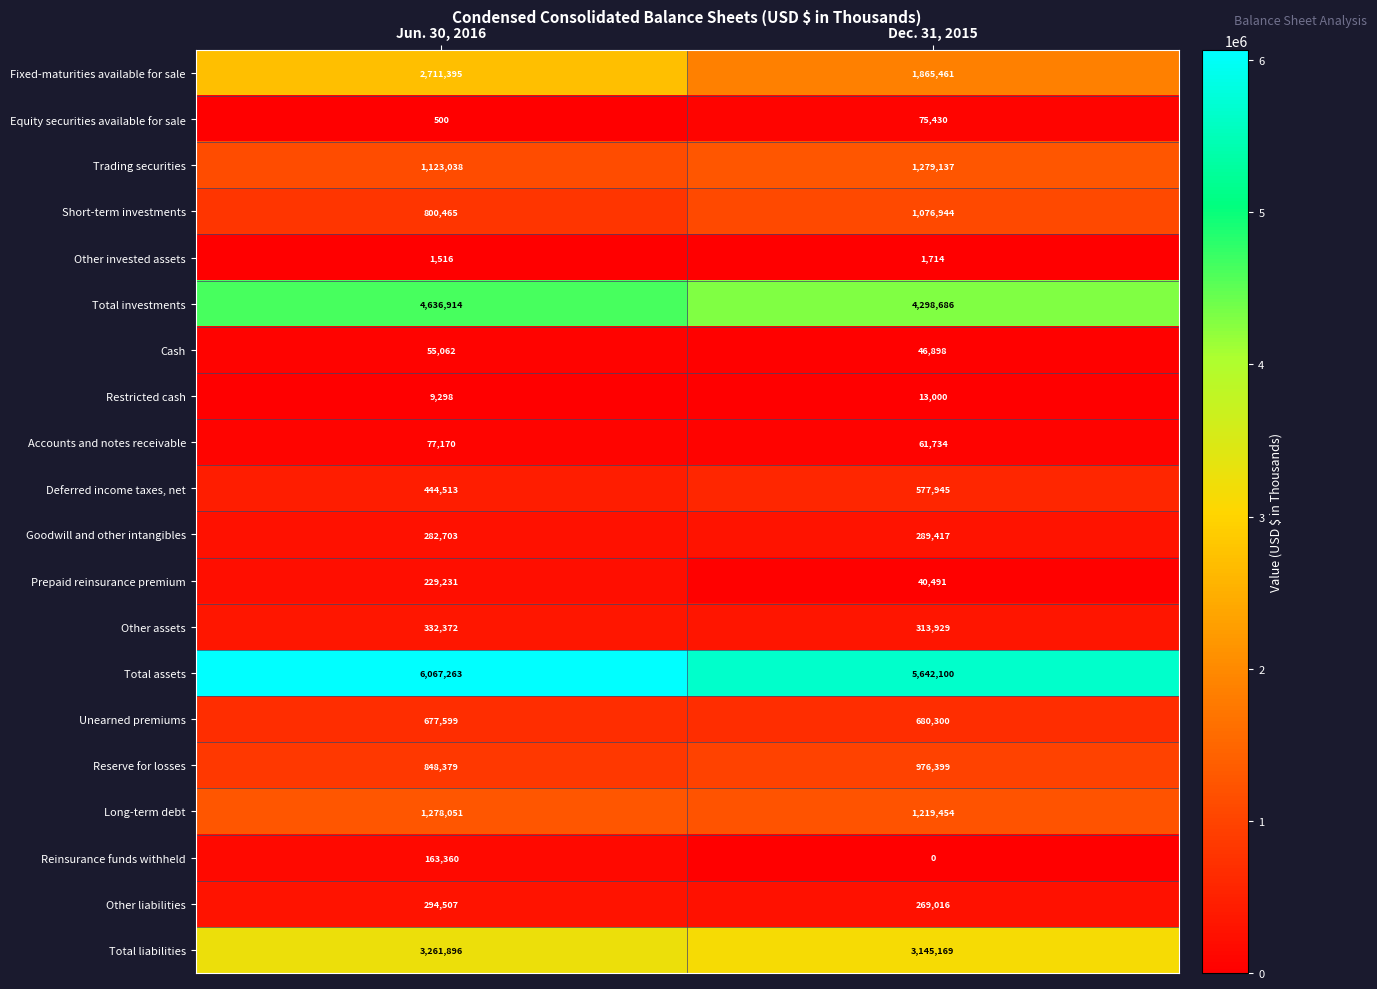

The value of Other assets at Jun. 30, 2016 is 332372. True or false?

True